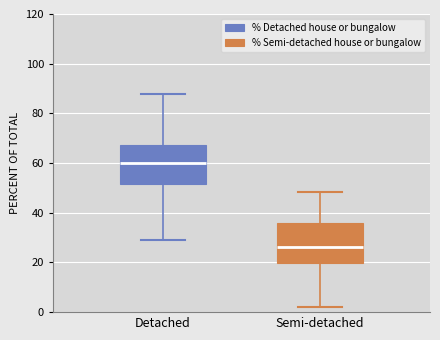

Which box has the highest median line?

Detached